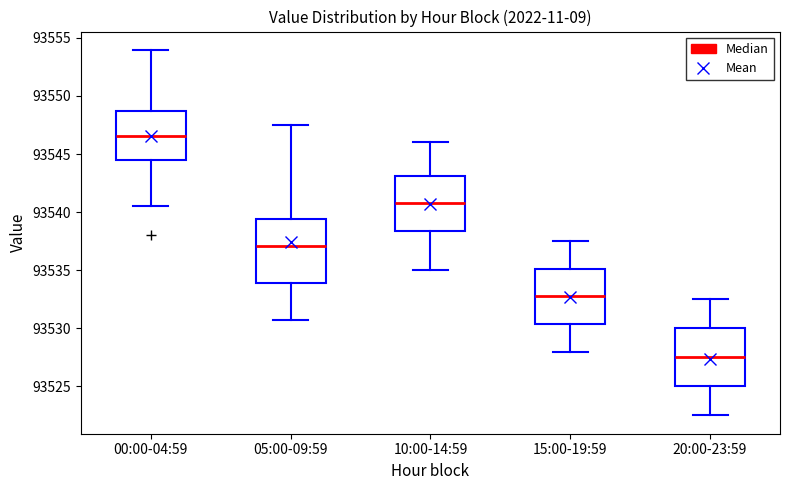

Which box has the lowest median line?

20:00-23:59